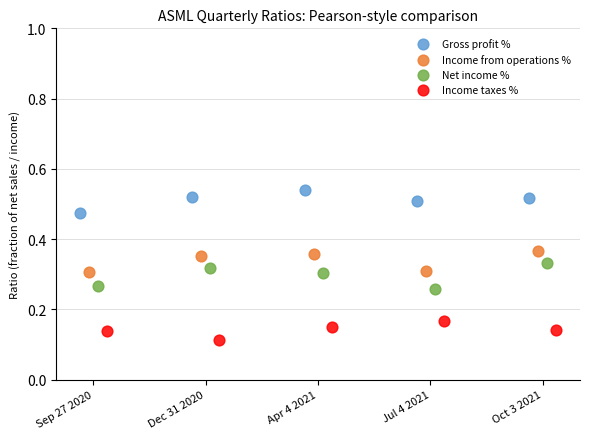

Which series contains the lowest Y value?

Income taxes %